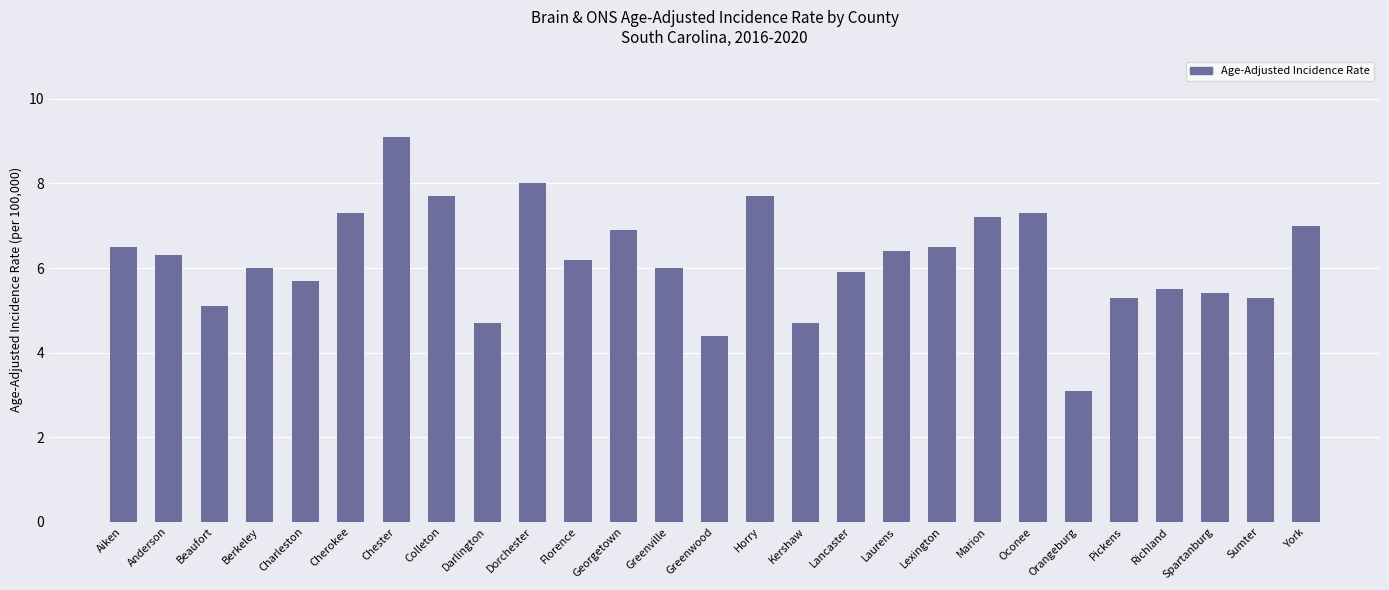

Between Sumter and Chester, which is larger?

Chester